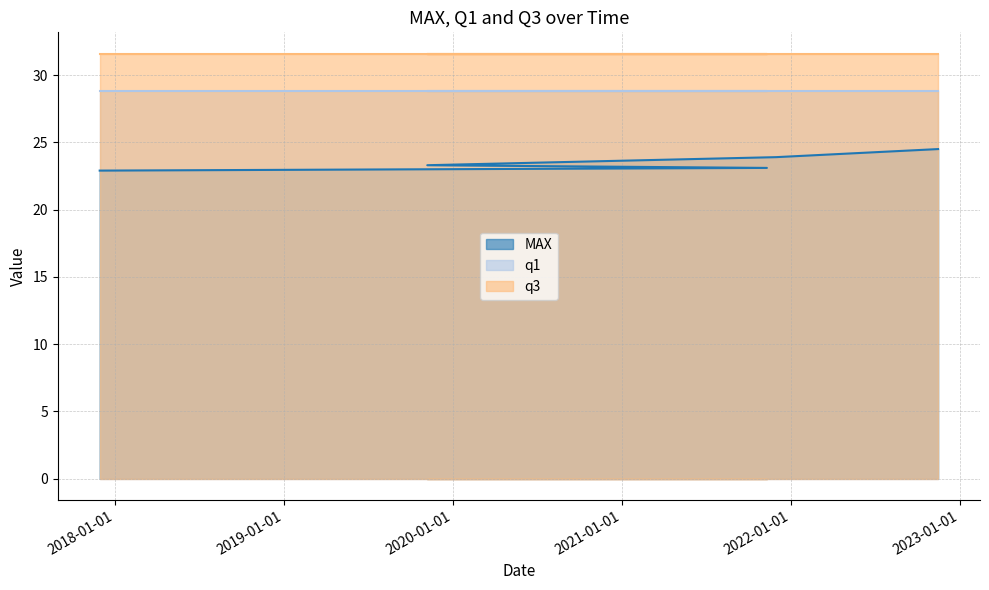

What is the maximum value for q1?

28.8